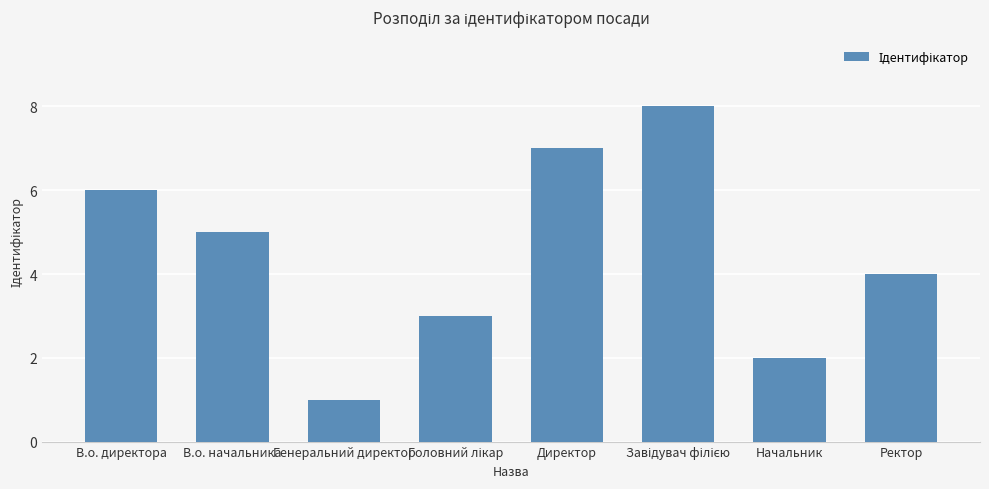

What is the difference between the values at Начальник and В.о. начальника?

3